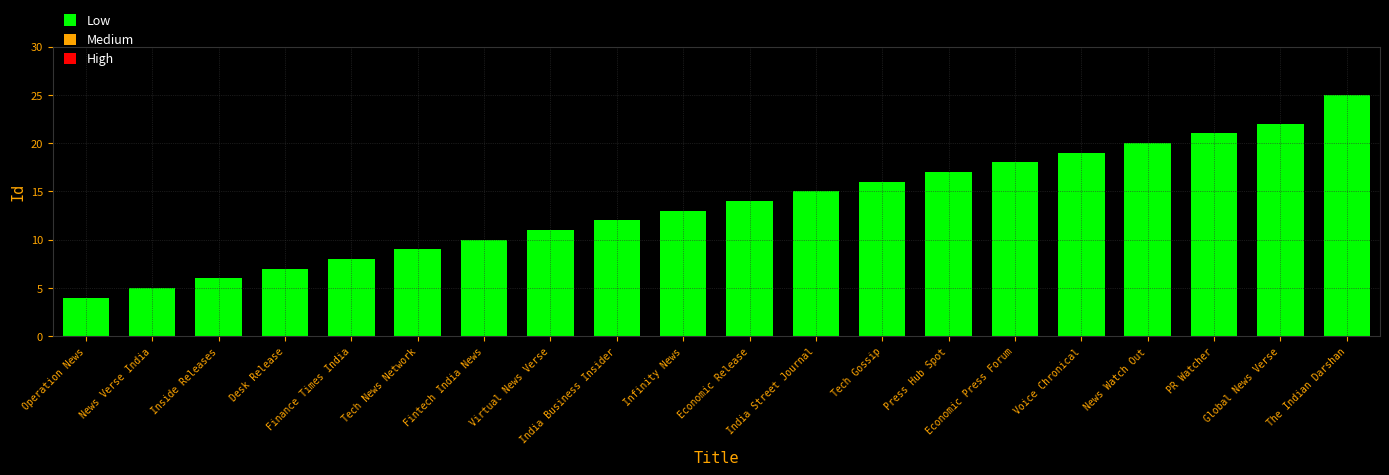

List the labels in order of value, smallest first.

Operation News, News Verse India, Inside Releases, Desk Release, Finance Times India, Tech News Network, Fintech India News, Virtual News Verse, India Business Insider, Infinity News, Economic Release, India Street Journal, Tech Gossip, Press Hub Spot, Economic Press Forum, Voice Chronical, News Watch Out, PR Watcher, Global News Verse, The Indian Darshan